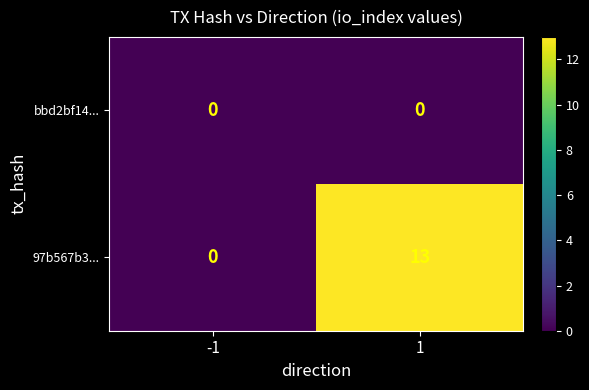

At which category is the sum across all series the highest?

1